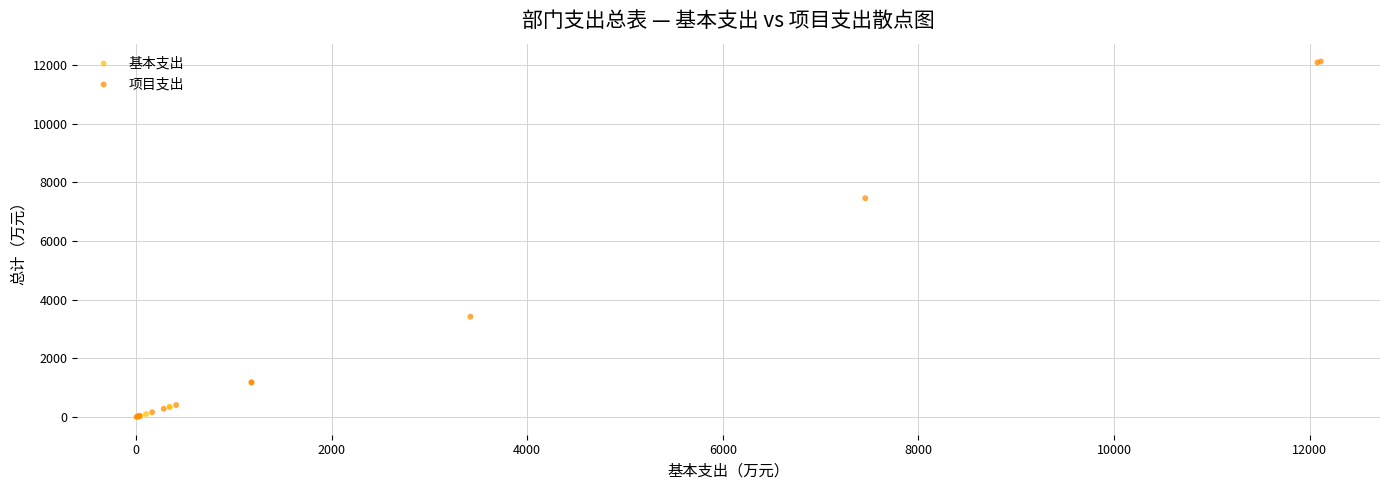

Which series contains the highest Y value?

项目支出